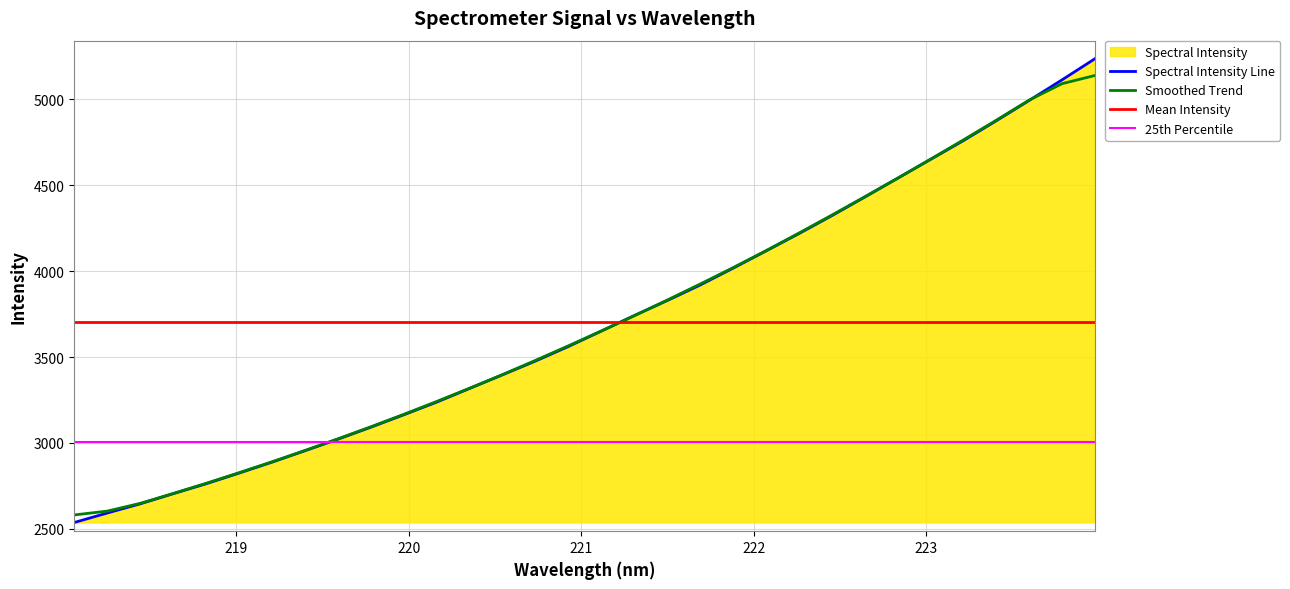

Is it true that the value at 222.4538 is 2059.9?

False